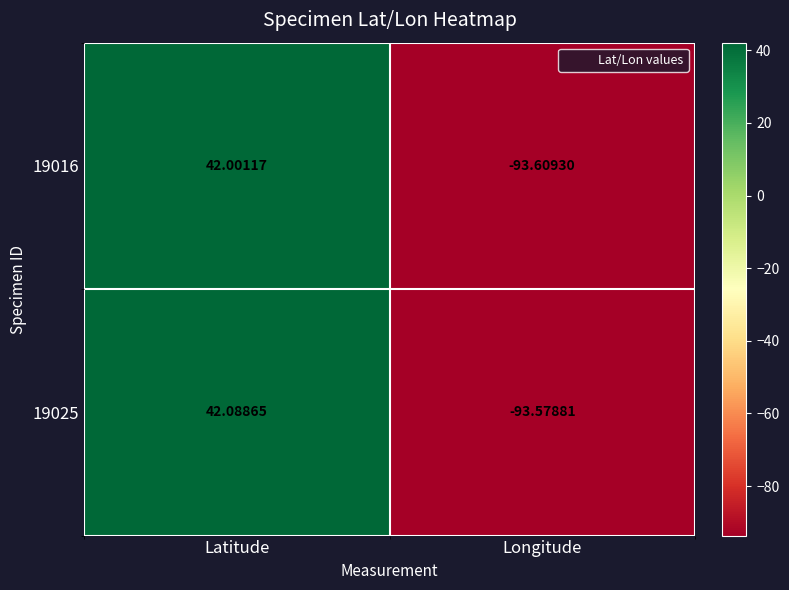

How many distinct data groups are displayed?

2